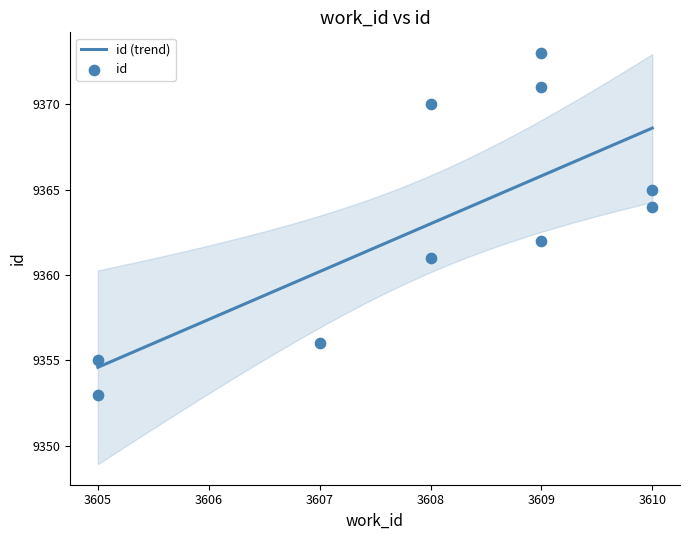

Which has a higher value, 3609 or 3609?

3609